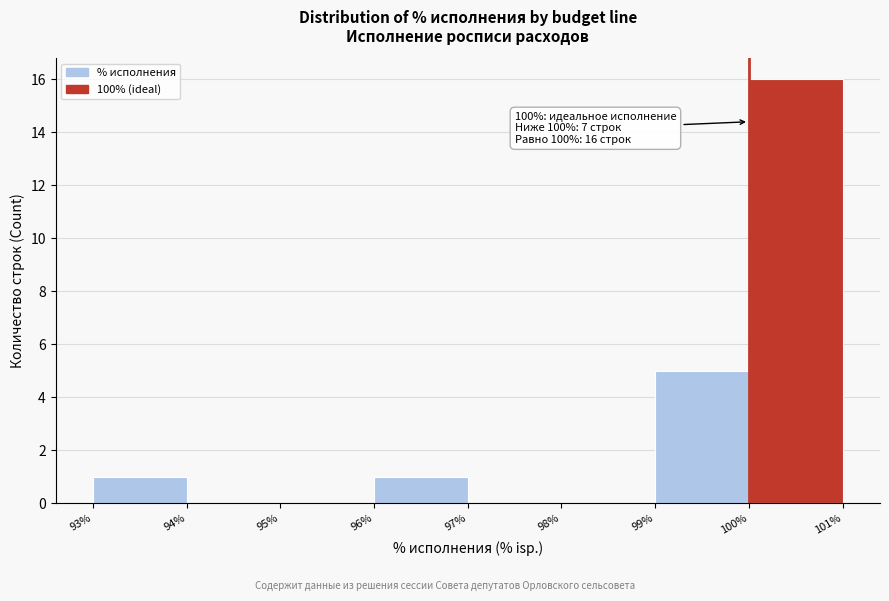

Which range on the x-axis has the tallest bar?

100% to 101%